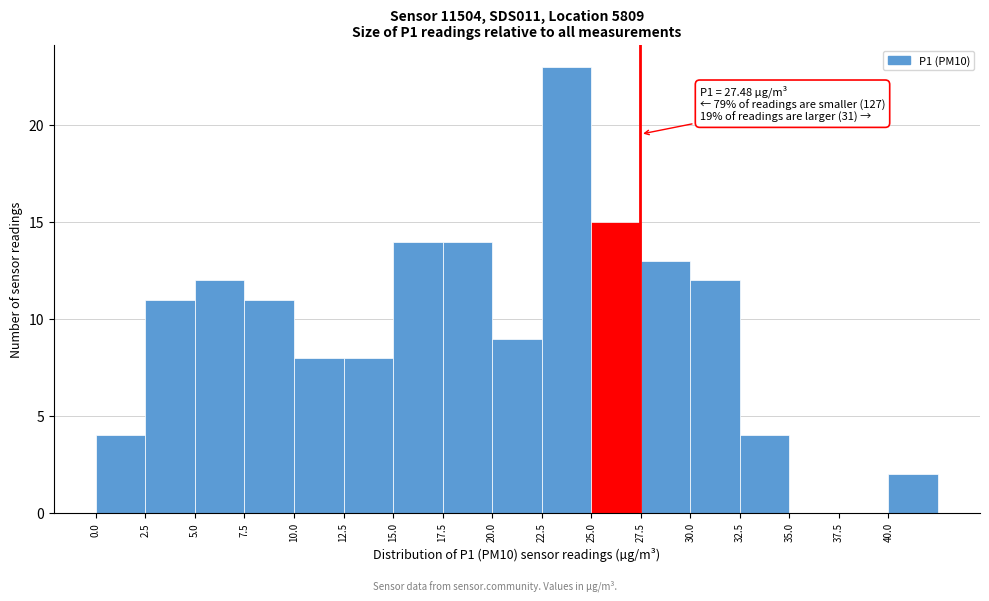

Over which range of the x-axis is the bar tallest?

22.5 to 25.0